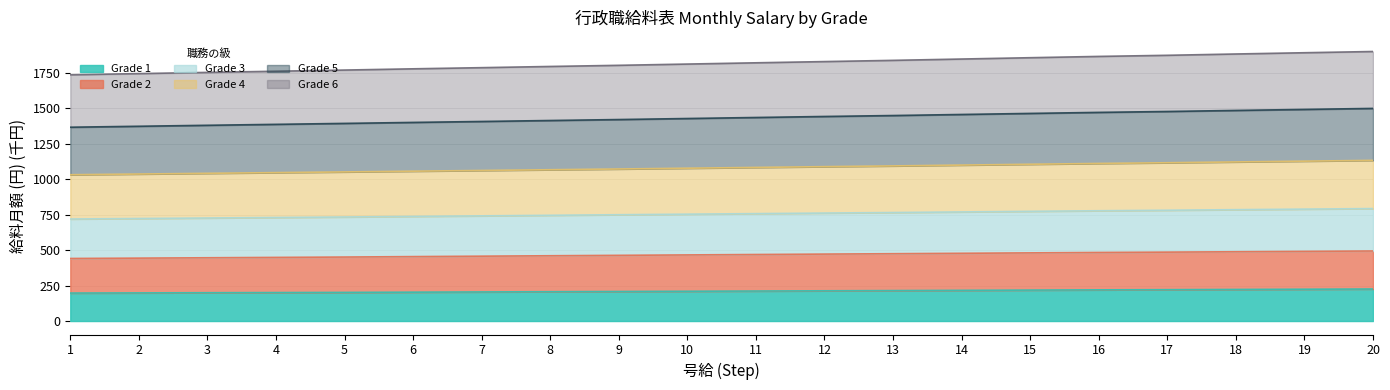

True or false: Grade 2 and Grade 4 intersect in this chart.

False